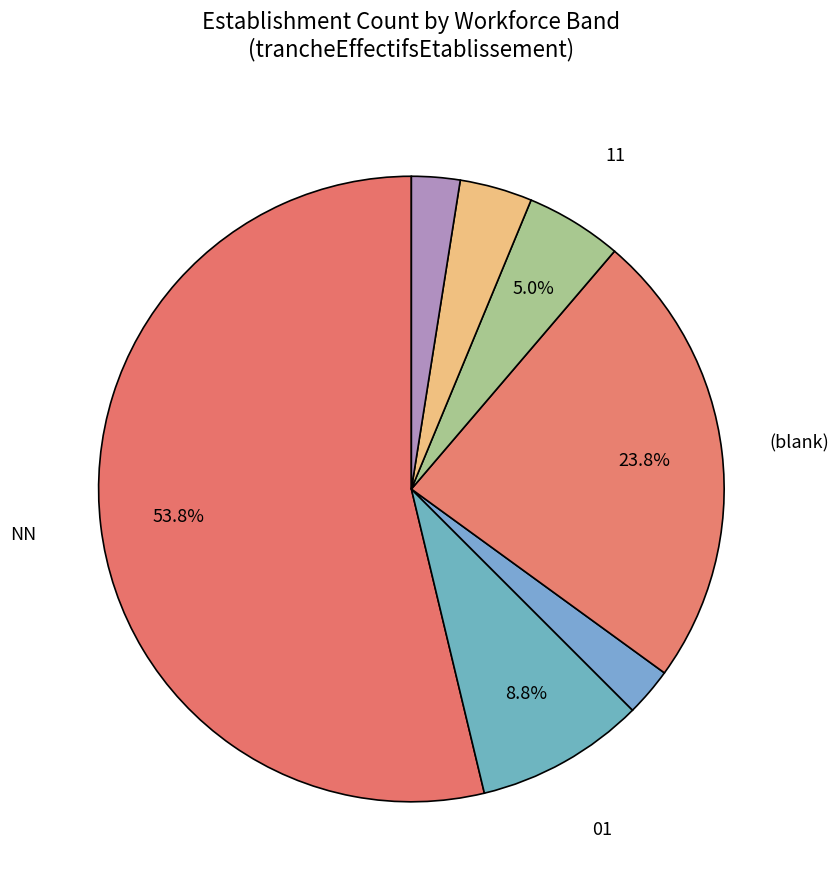

How many segments does this pie chart have?

7